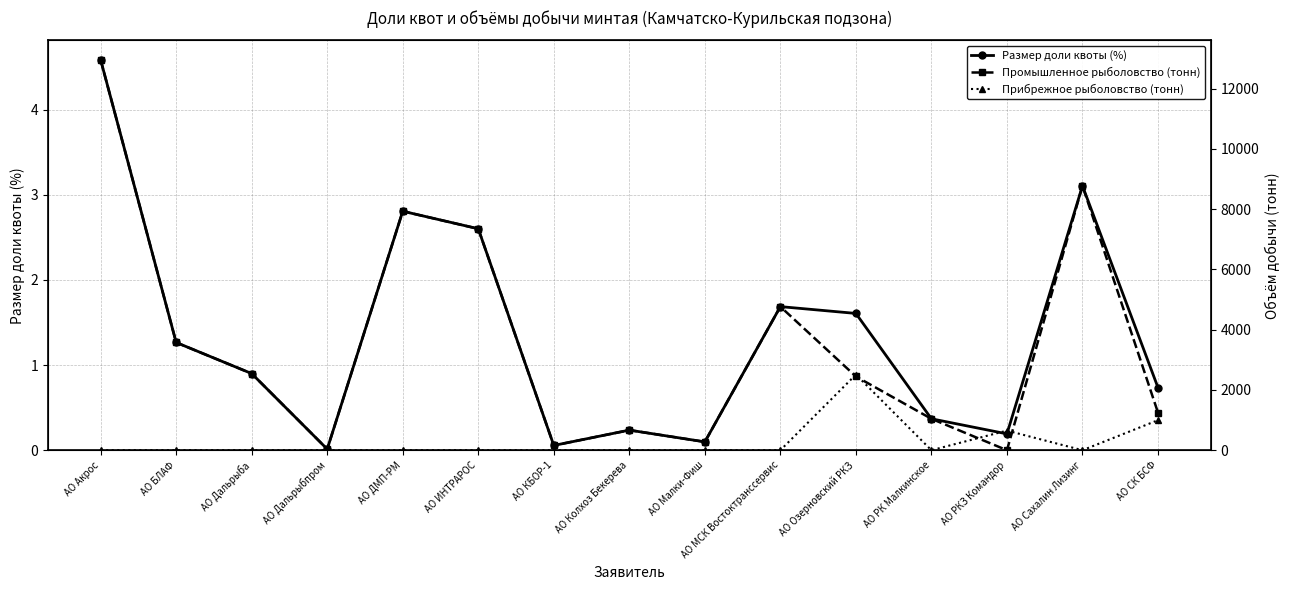

Which series has the widest spread of values?

Промышленное рыболовство (тонн)